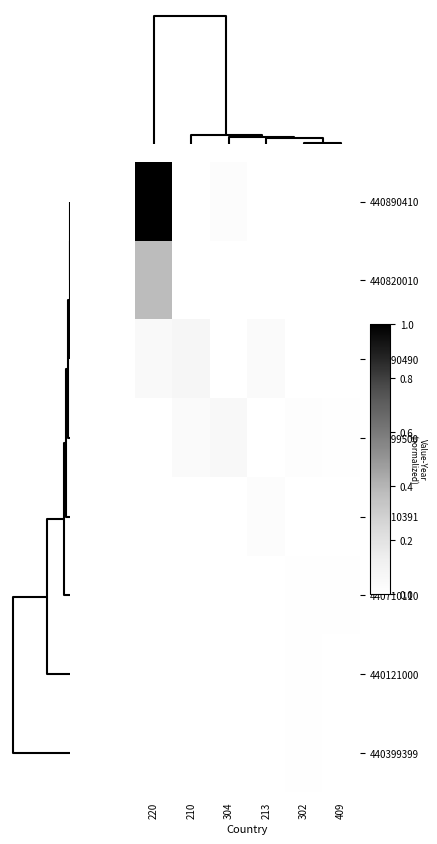

Reading left to right, list all the values displayed in this chart.

440890410: 220=1.0	210=0.0	304=0.0	213=0.0	302=0.0	409=0.0
440820010: 220=0.4	210=0.0	304=0.0	213=0.0	302=0.0	409=0.0
440890490: 220=0.0	210=0.1	304=0.0	213=0.0	302=0.0	409=0.0
440799500: 220=0.0	210=0.0	304=0.1	213=0.0	302=0.0	409=0.0
440710391: 220=0.0	210=0.0	304=0.0	213=0.0	302=0.0	409=0.0
440710110: 220=0.0	210=0.0	304=0.0	213=0.0	302=0.0	409=0.0
440121000: 220=0.0	210=0.0	304=0.0	213=0.0	302=0.0	409=0.0
440399399: 220=0.0	210=0.0	304=0.0	213=0.0	302=0.0	409=0.0